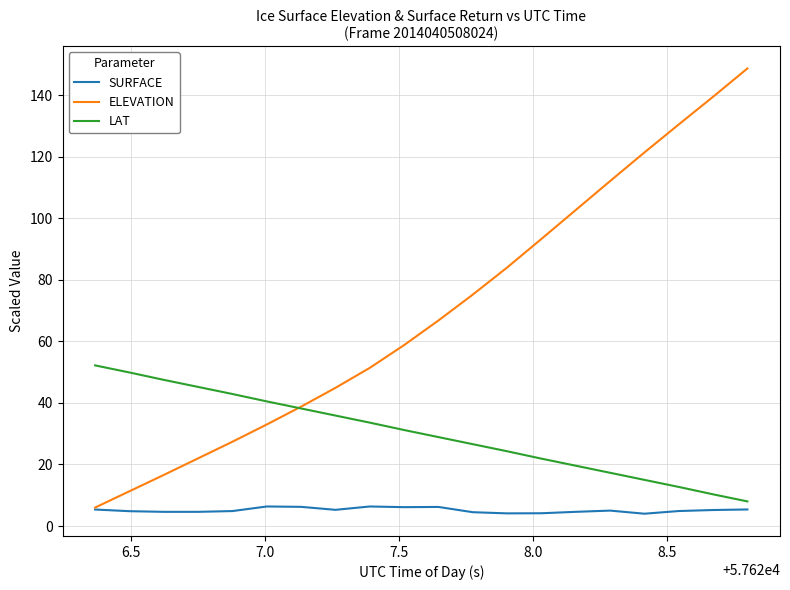

List the series in order of their overall mean, lowest first.

SURFACE, LAT, ELEVATION